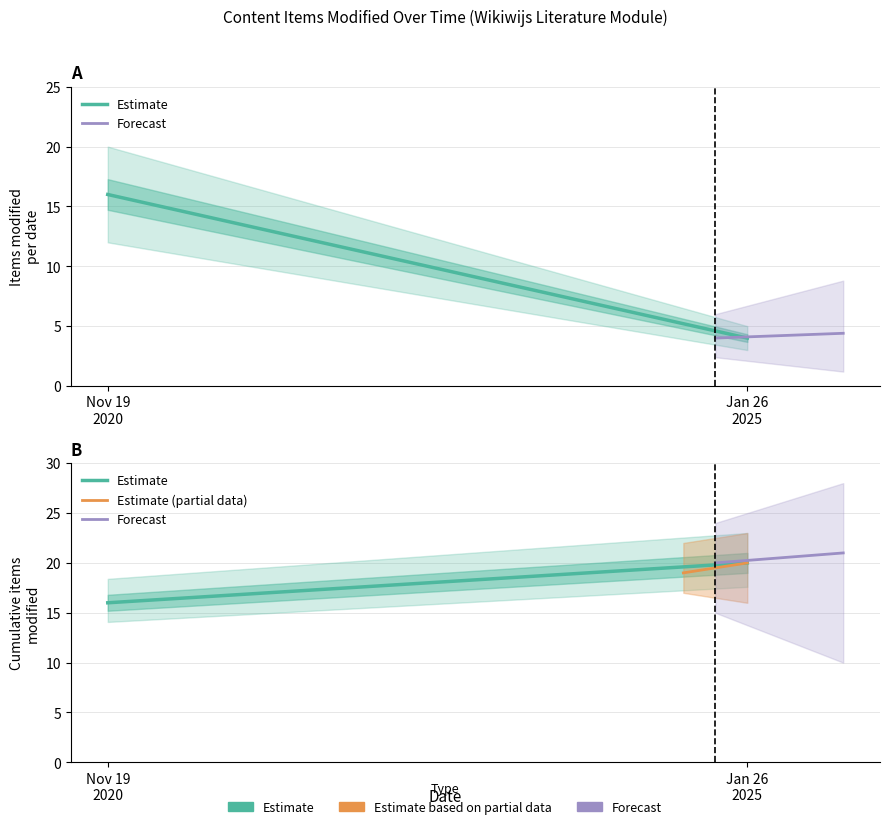

The Estimate (partial data) series shows 28 at Nov 19
2020. True or false?

False